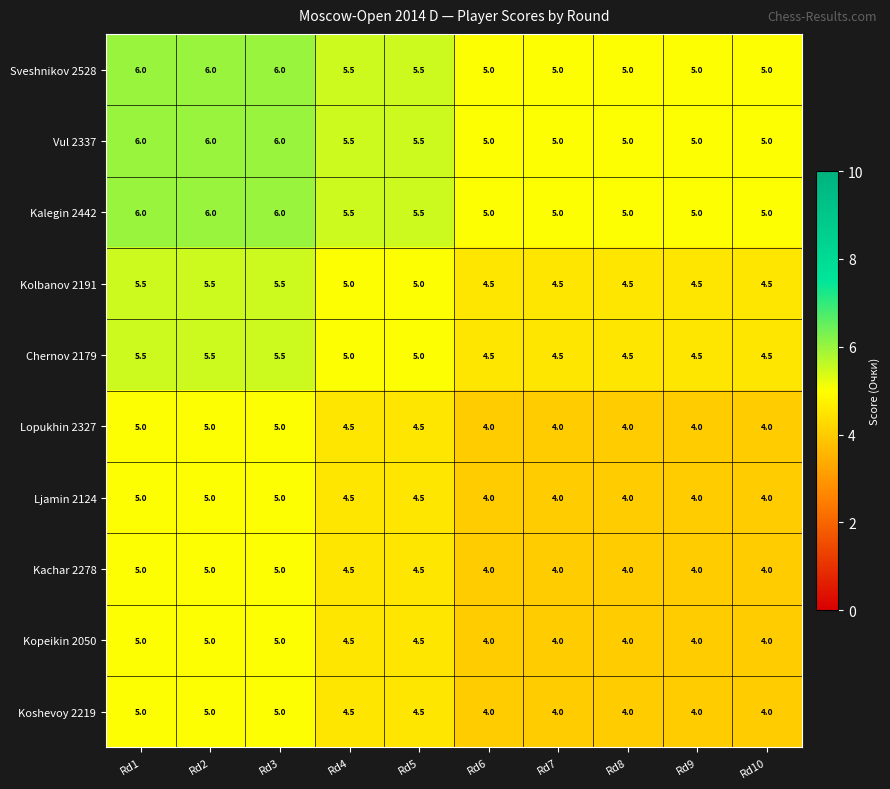

What value does the Kalegin 2442 series have at Rd4?

5.5